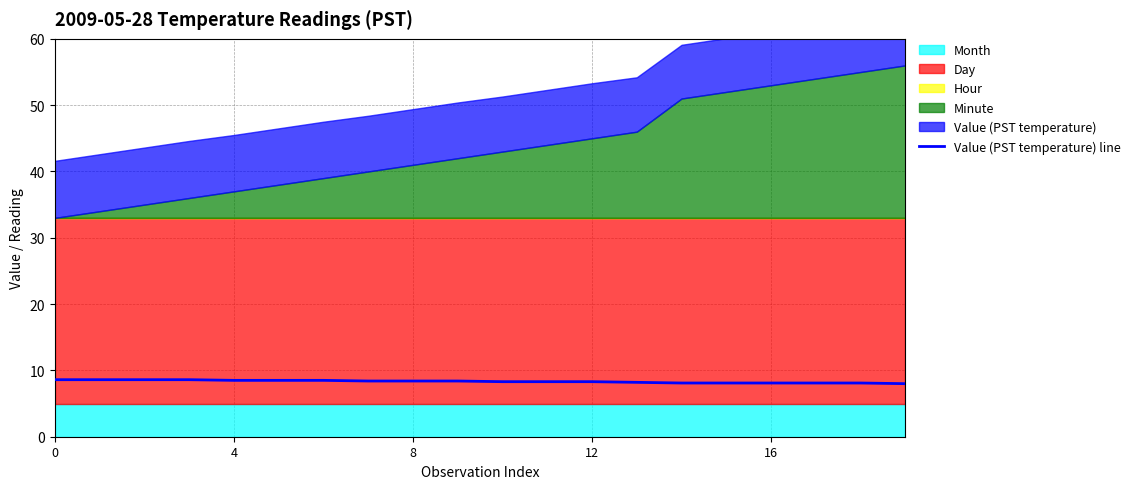

What is the smallest value displayed?

8.0